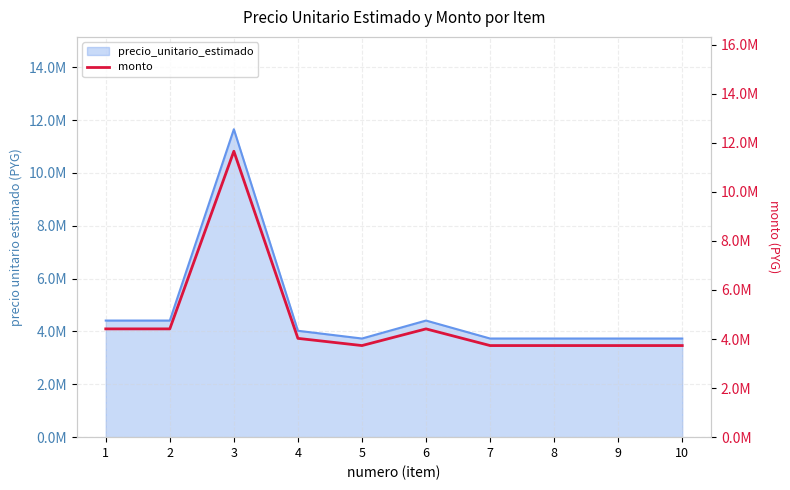

Between 8 and 10, which is larger?

8